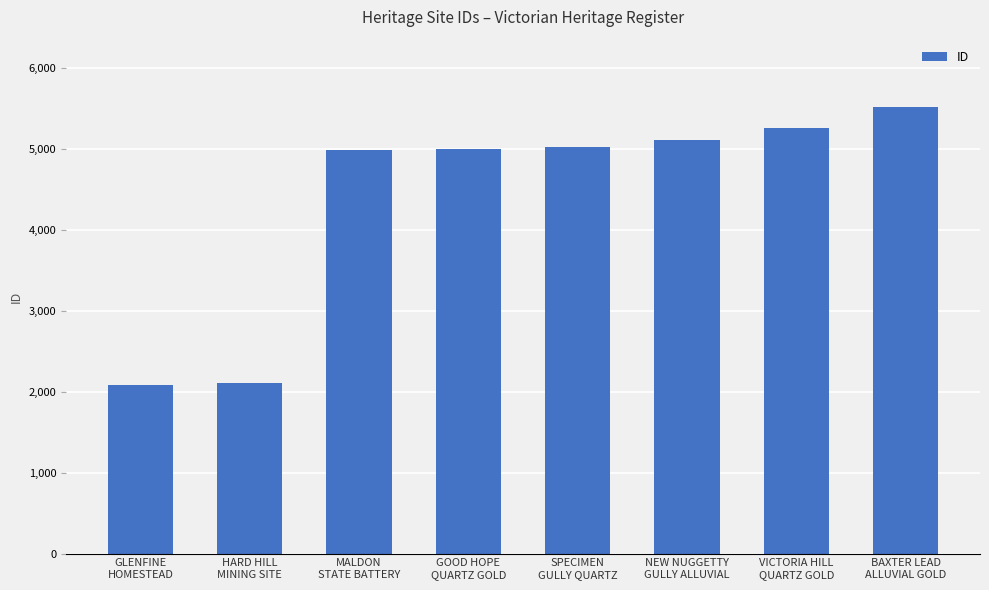

How many bars are there in total?

8